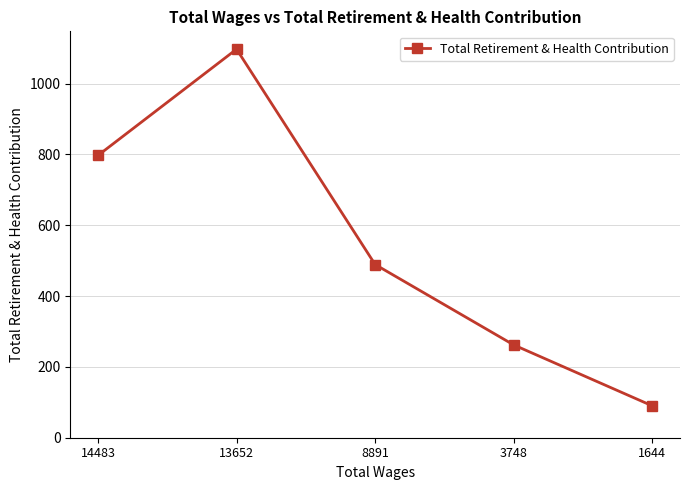

What is the sum of the values at 13652 and 14483?

1894